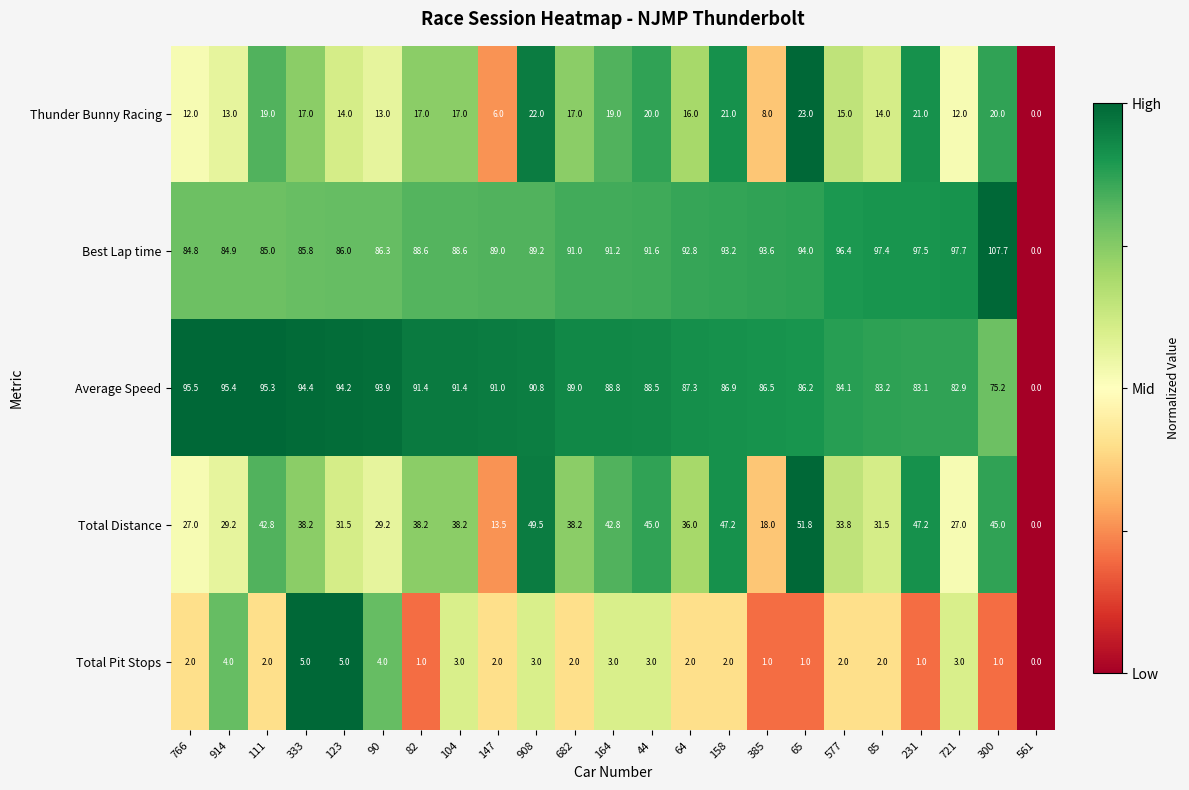

List the series in order of their peak value, highest first.

Best Lap time, Average Speed, Total Distance, Thunder Bunny Racing, Total Pit Stops